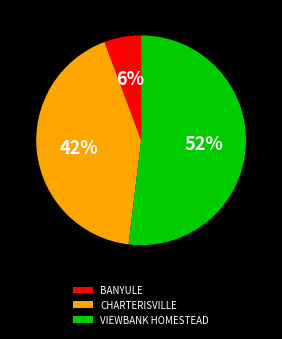

Rank the categories by value from lowest to highest.

BANYULE, CHARTERISVILLE, VIEWBANK HOMESTEAD